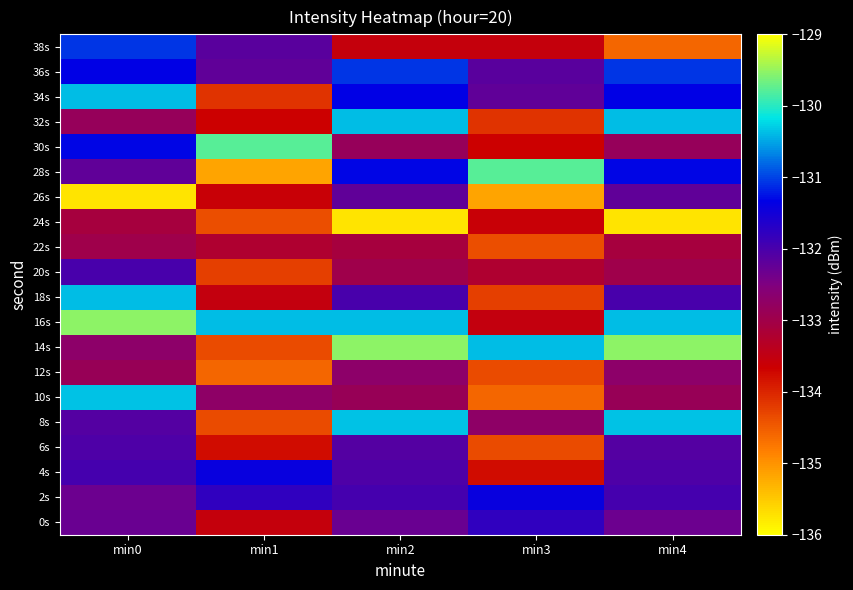

What is the difference between the highest and lowest values at min0?

6.2